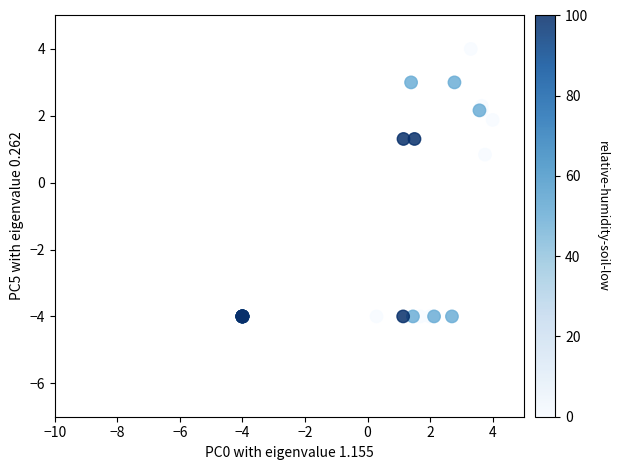

What Y value in the scatter plot is closest to 0?

0.8